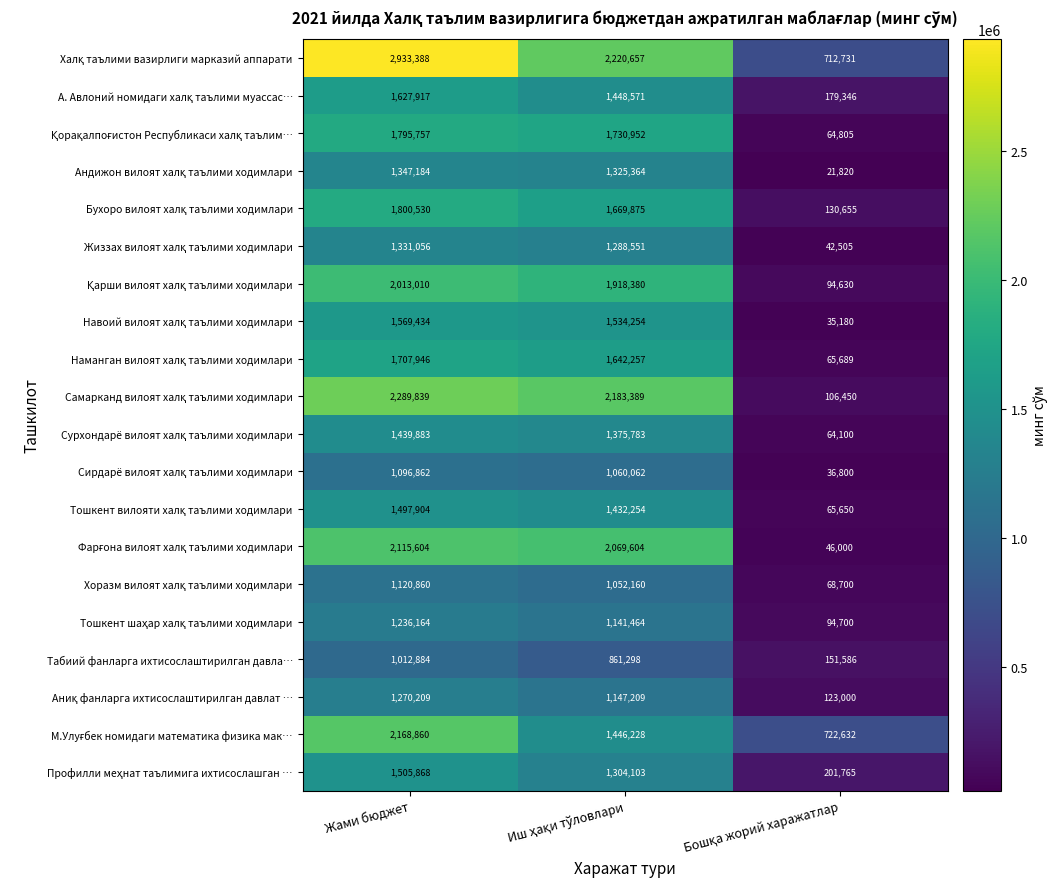

Count the number of data series in this chart.

20